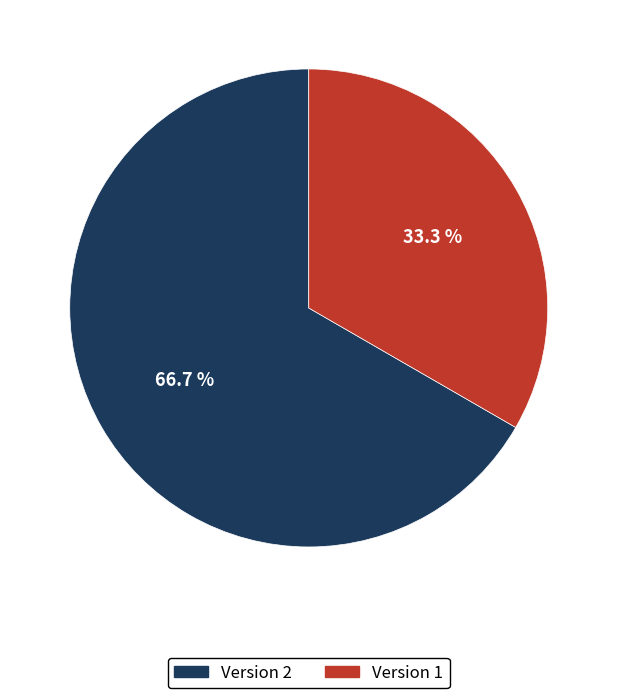

To the nearest percent, what is the difference between the largest and smallest slice percentages?

33%